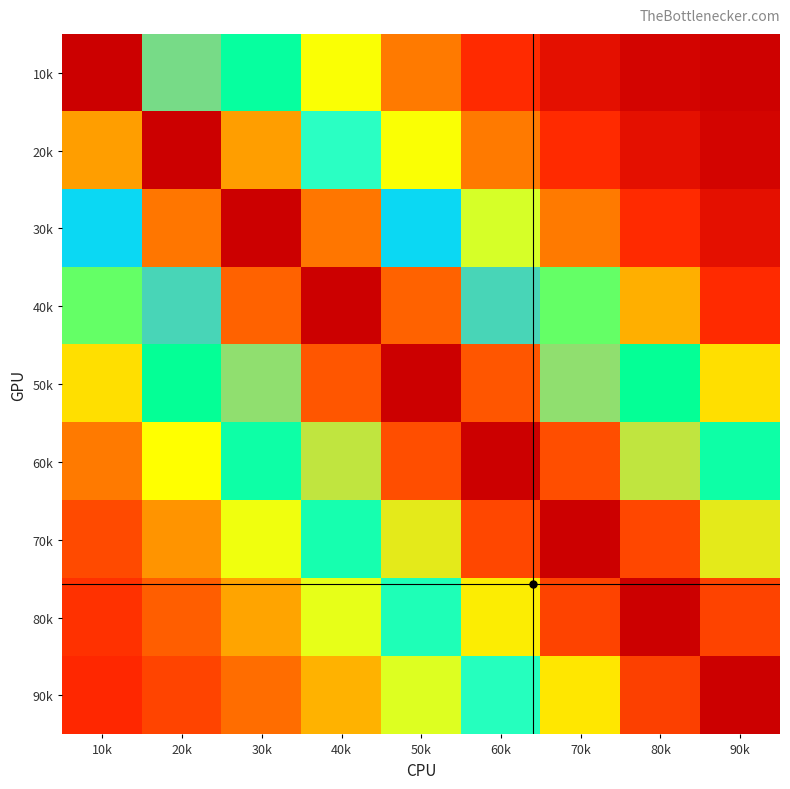

Which series has the largest total across all categories?

60k